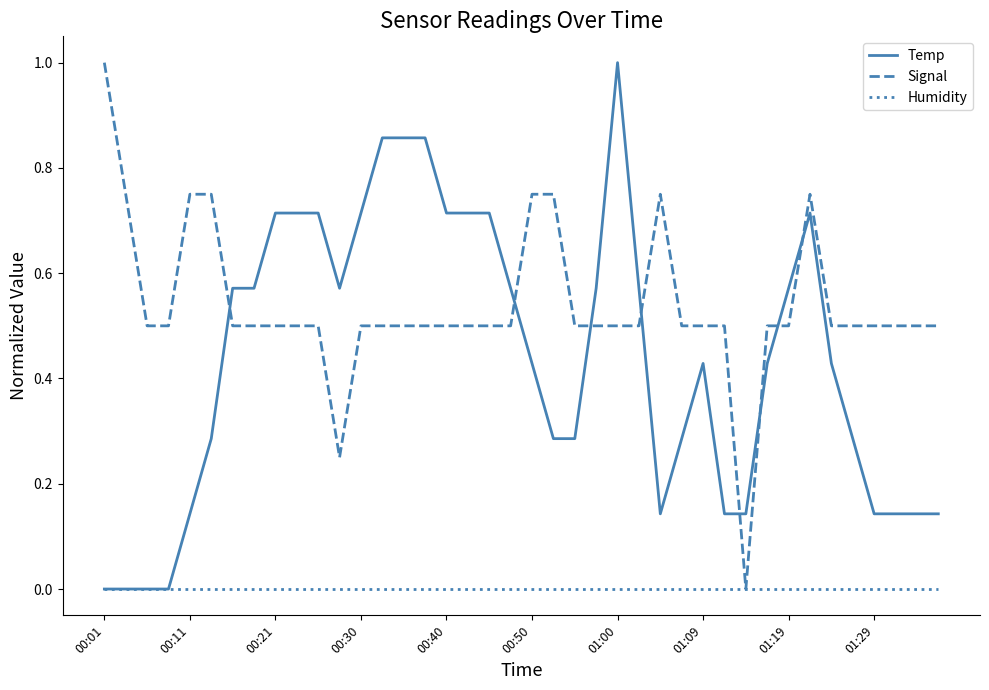

Rank the series by their average value, from lowest to highest.

Humidity, Temp, Signal